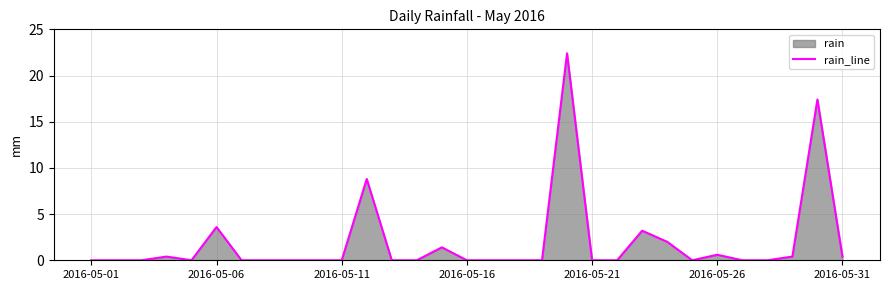

What is the difference between the maximum and minimum values?

22.4